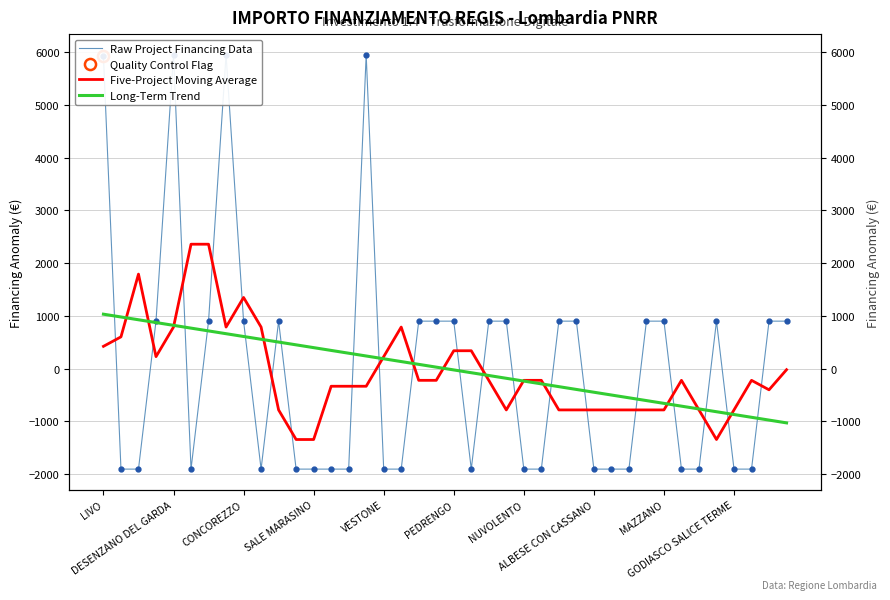

How many distinct data groups are displayed?

3